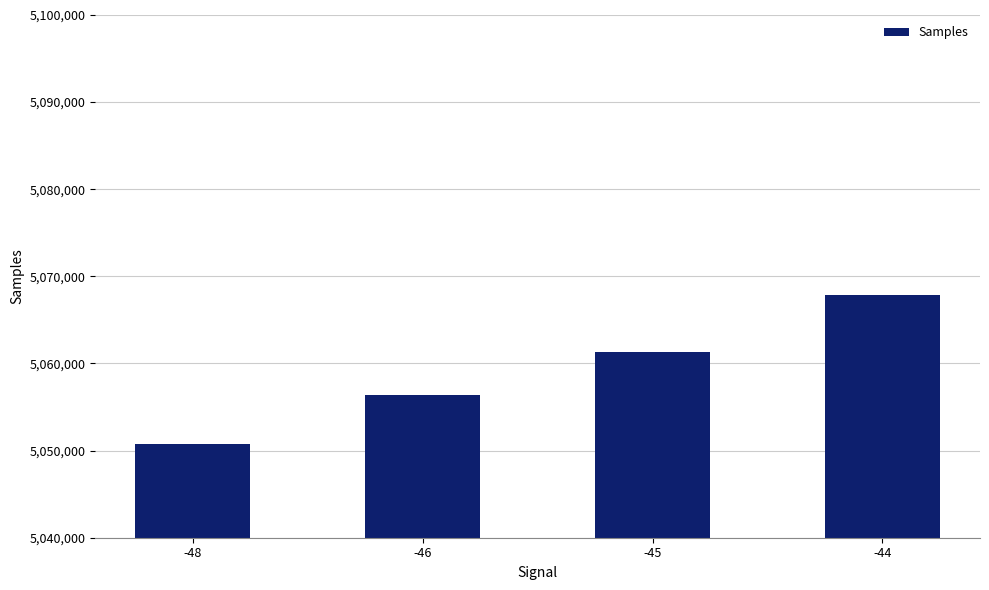

True or false: the data shows 8796013.2 at -44.

False